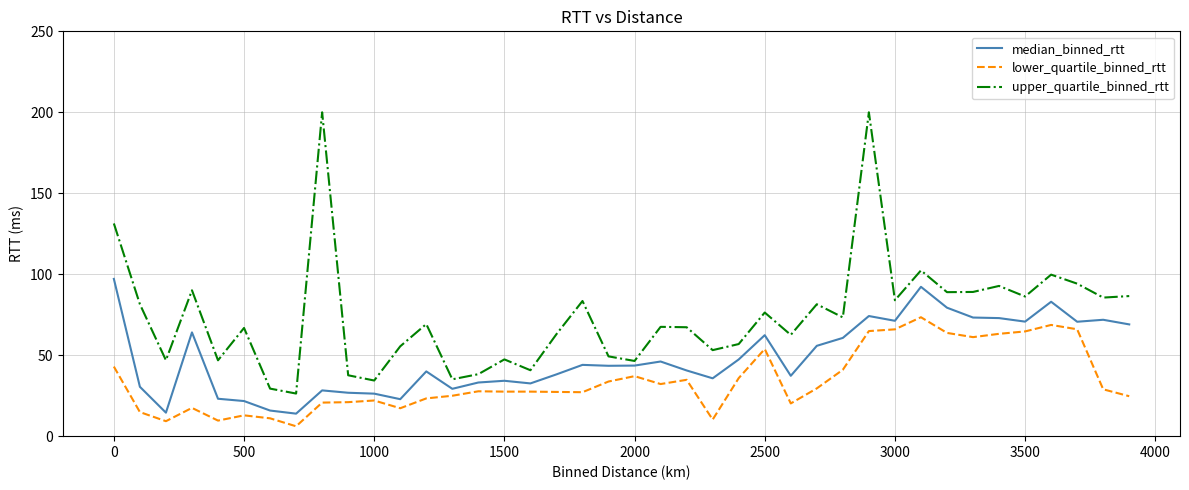

True or false: lower_quartile_binned_rtt and upper_quartile_binned_rtt intersect in this chart.

False